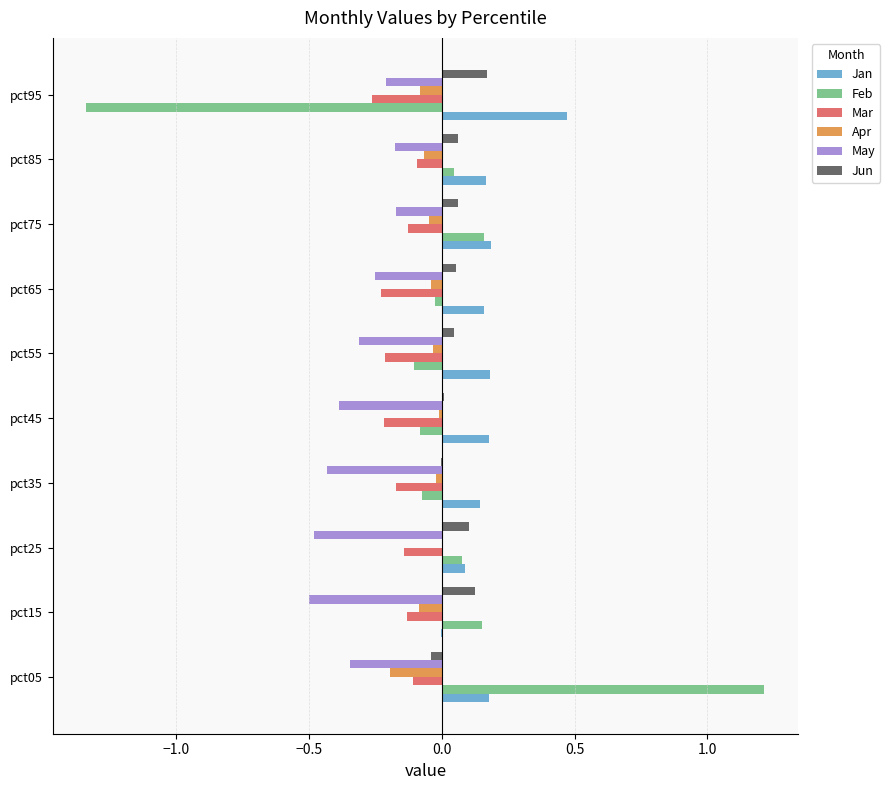

What is the sum of all Apr values?

-0.6